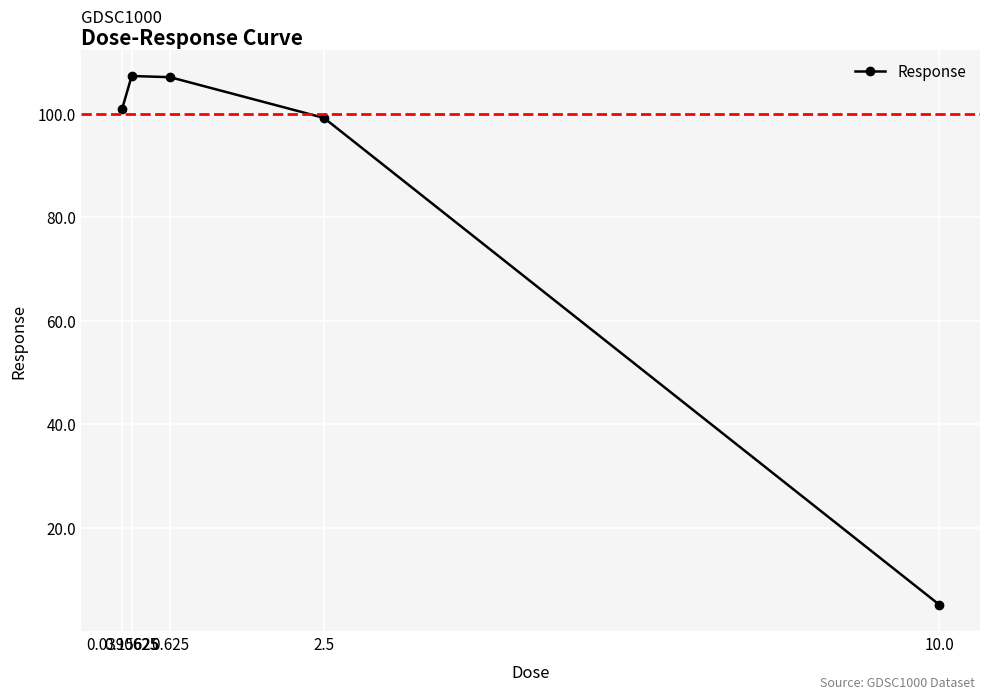

True or false: the data has more than 1 interior local peaks.

False